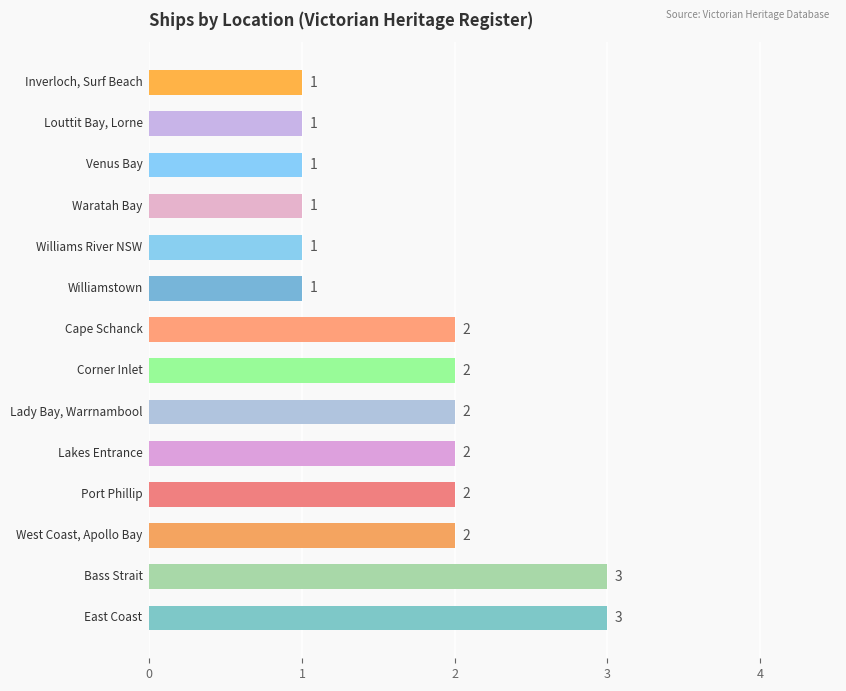

How many values are between 1 and 2?

12